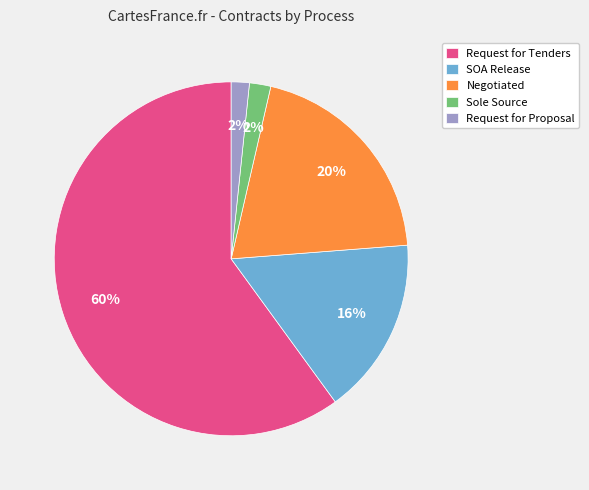

Which has a higher value, Request for Proposal or Negotiated?

Negotiated